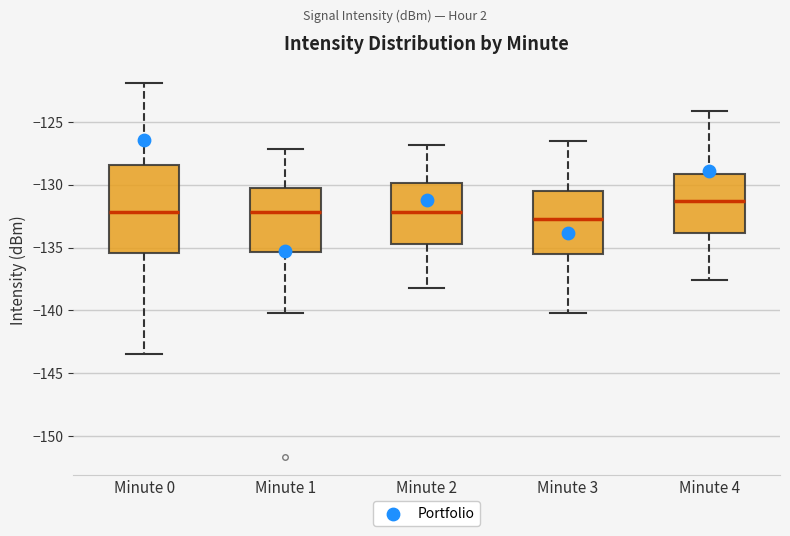

Reading left to right, transcribe this box plot: for each box, give where its median line is, the range the box spans, and where its two whiskers end, as read against the y-axis. The values are not printed on the chart, so give them approximately, as read against the axis.

Minute 0: median -132.0, box -135.5 to -128.5, whiskers -143.5 to -122.0
Minute 1: median -132.0, box -135.5 to -130.5, whiskers -140.0 to -127.0
Minute 2: median -132.0, box -134.5 to -130.0, whiskers -138.0 to -127.0
Minute 3: median -132.5, box -135.5 to -130.5, whiskers -140.0 to -126.5
Minute 4: median -131.5, box -134.0 to -129.0, whiskers -137.5 to -124.0